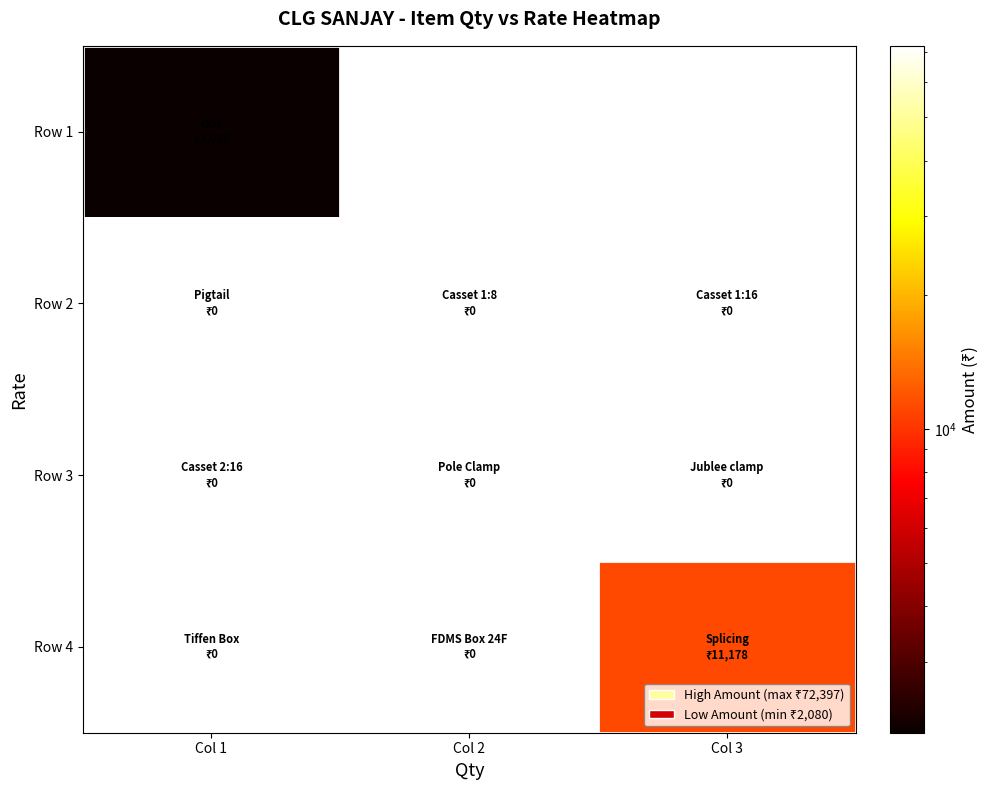

Reading right to left, transcribe all the data shown in this chart.

Row 1: Col 3=72397	Col 2=72280	Col 1=2080
Row 2: Col 3=0	Col 2=0	Col 1=0
Row 3: Col 3=0	Col 2=0	Col 1=0
Row 4: Col 3=11178	Col 2=0	Col 1=0